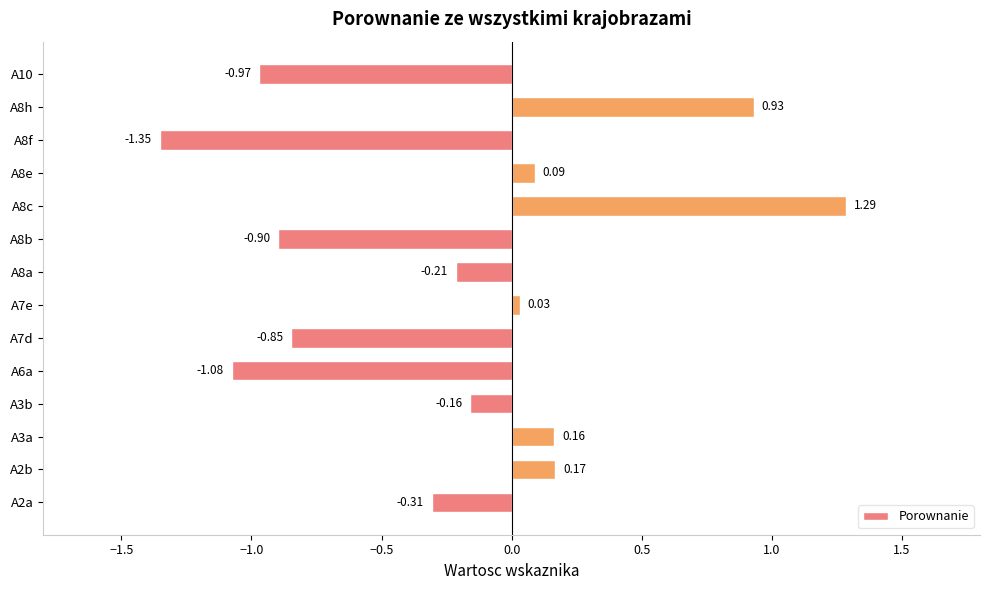

Between A7d and A8h, which is larger?

A8h